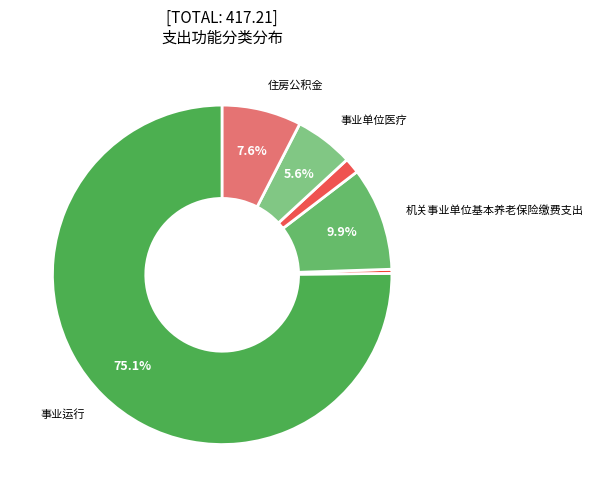

Count the number of slices in the pie.

6